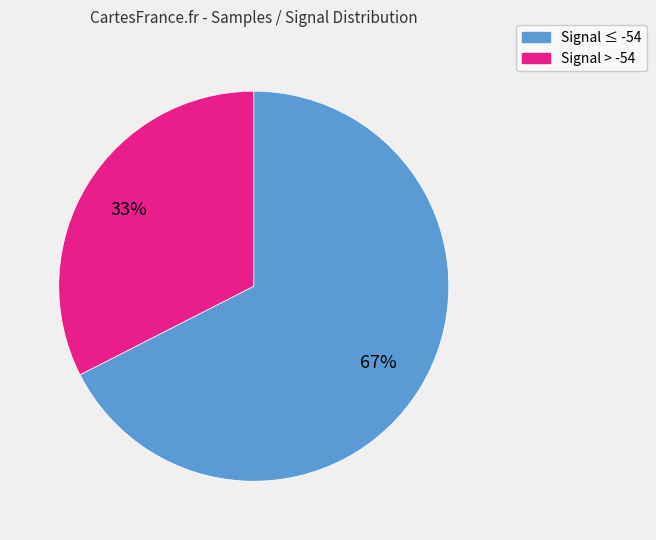

What is the ratio of the value at Signal > -54 to the value at Signal ≤ -54?

0.5